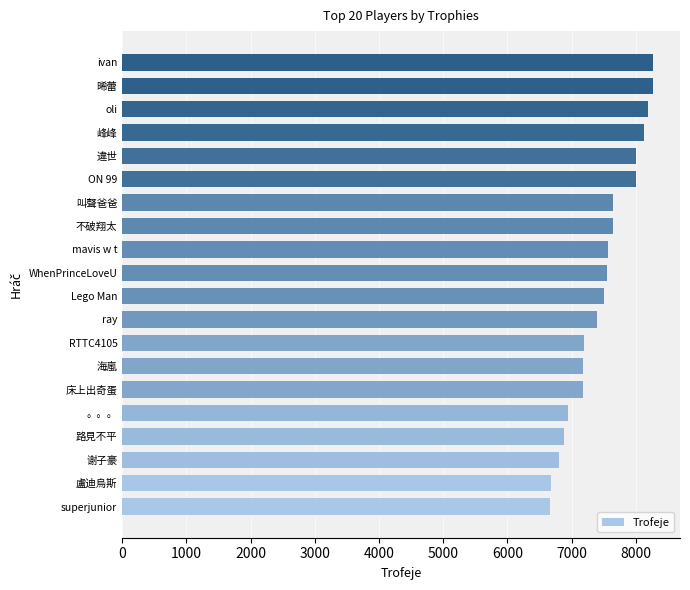

Is it true that the value at ivan is 5438?

False